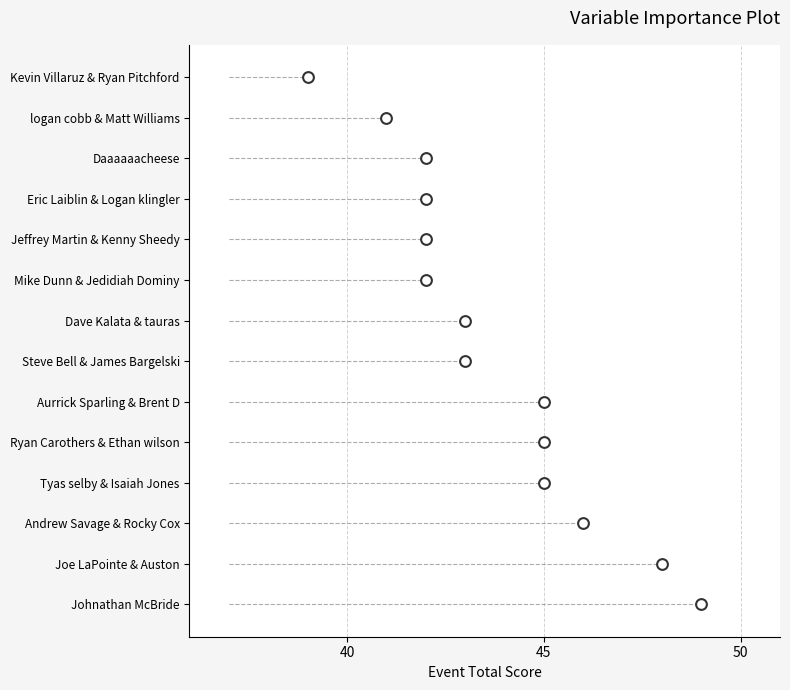

What is the change in value from Aurrick Sparling & Brent D to Johnathan McBride?

+4